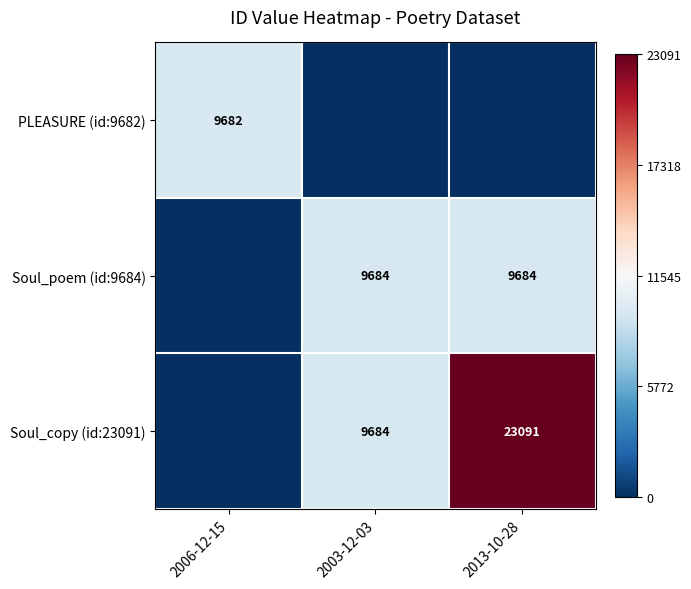

The Soul_poem (id:9684) series shows 0.2 at 2013-10-28. True or false?

False